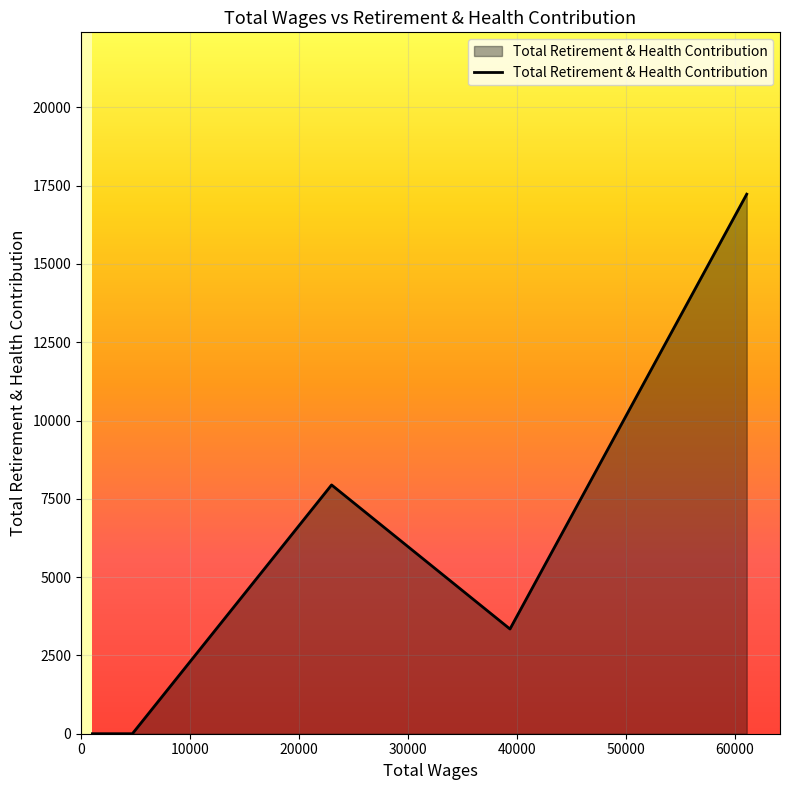

True or false: the data has more than 0 interior local peaks.

True